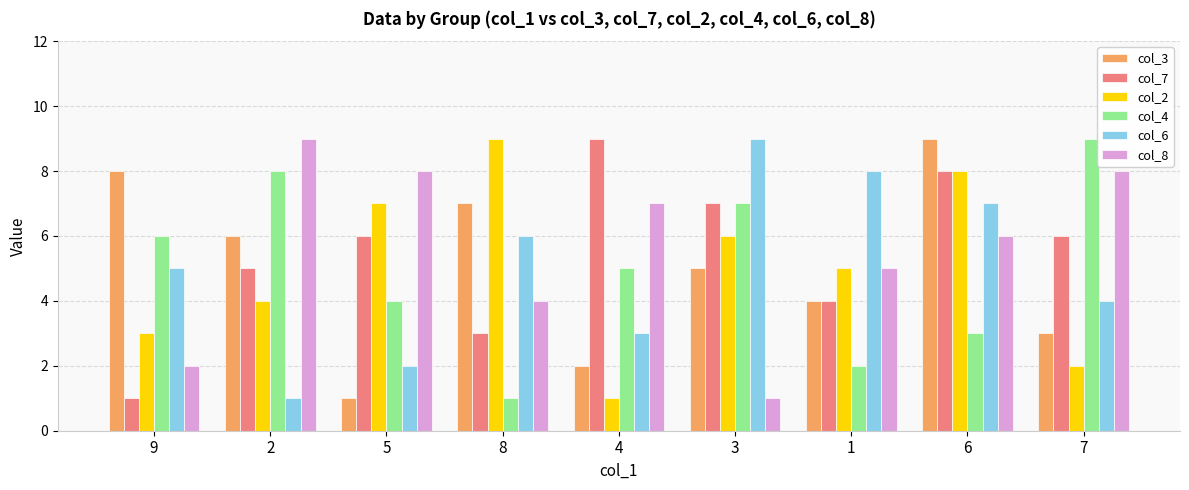

How many data points does each series have?

9